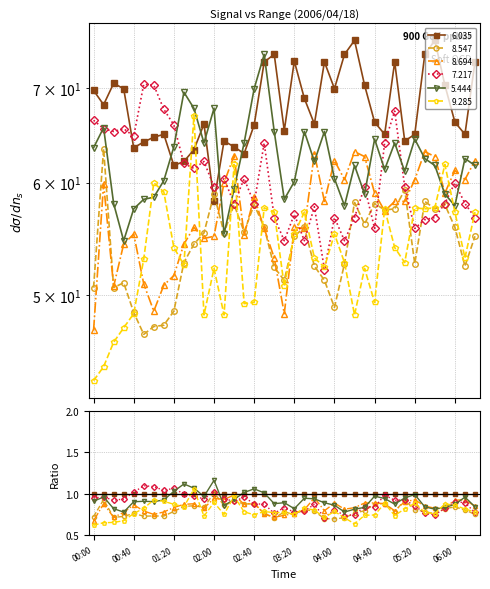

The 7.217 series shows 107.4 at 01:20. True or false?

False